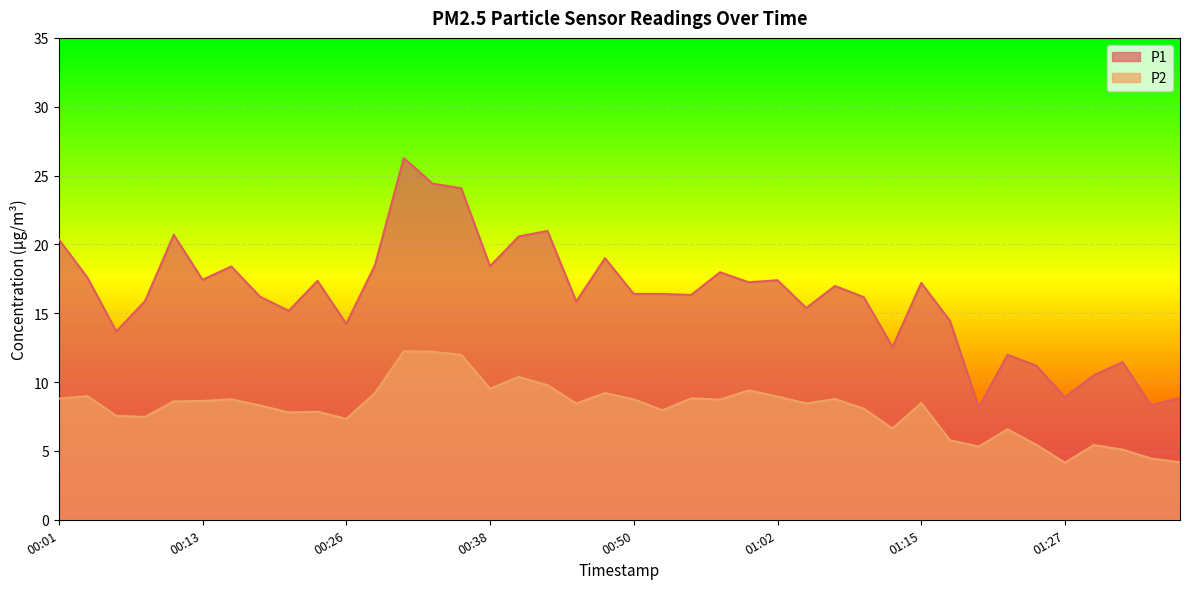

Reading left to right, extract all data points from this chart.

P1: 20.4	17.6	13.7	15.9	20.7	17.4	18.4	16.2	15.2	17.4	14.2	18.5	26.3	24.4	24.1	18.4	20.6	21.0	15.8	19.0	16.4	16.4	16.3	18.0	17.2	17.4	15.4	17.0	16.2	12.6	17.2	14.4	8.2	12.0	11.2	8.9	10.5	11.4	8.3	8.9
P2: 8.8	9.0	7.5	7.5	8.6	8.6	8.8	8.3	7.8	7.8	7.3	9.2	12.2	12.2	12.0	9.5	10.4	9.8	8.4	9.2	8.8	8.0	8.8	8.7	9.4	8.9	8.4	8.8	8.1	6.6	8.5	5.8	5.3	6.6	5.5	4.2	5.4	5.1	4.5	4.2